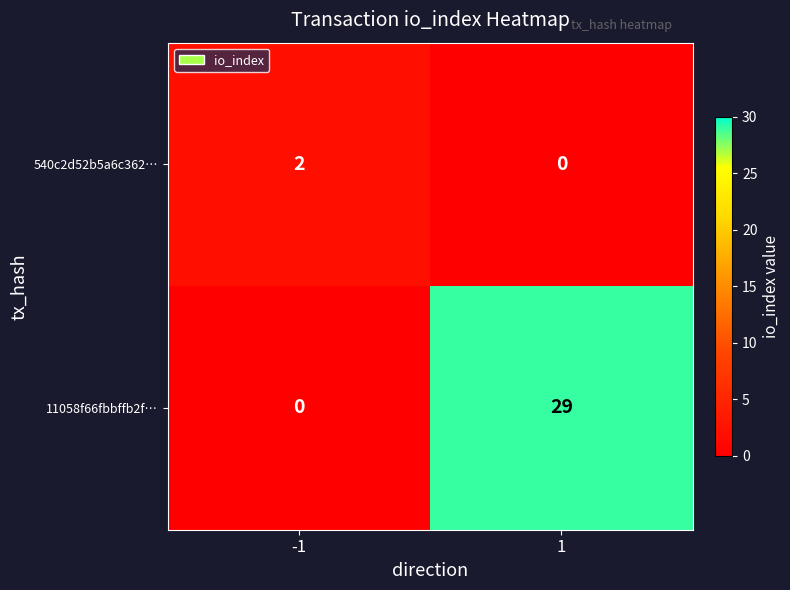

Reading right to left, list all the values displayed in this chart.

540c2d52b5a6c362…: 1=0	-1=2
11058f66fbbffb2f…: 1=29	-1=0